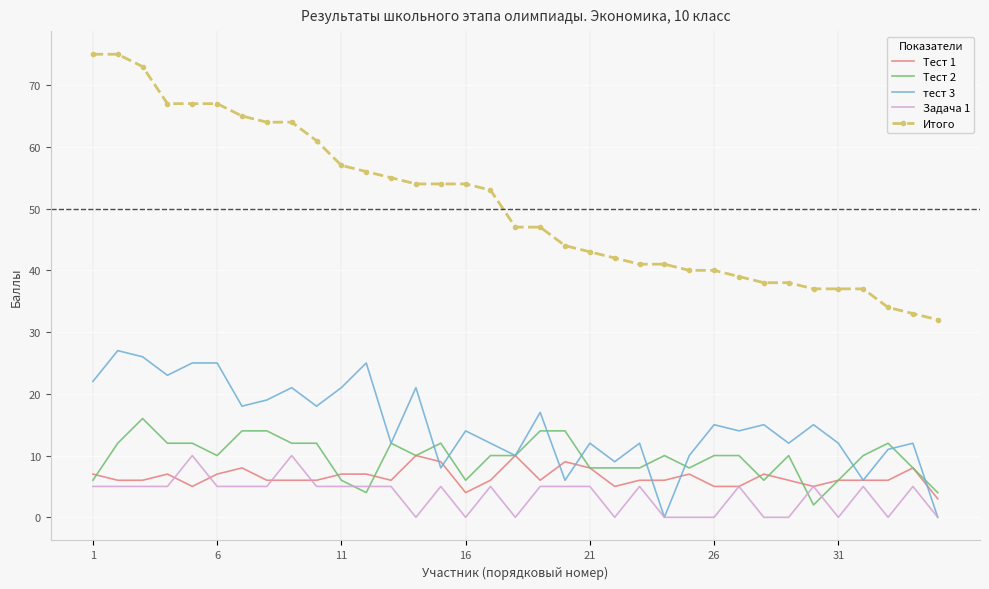

Which series has the largest total across all categories?

Итого